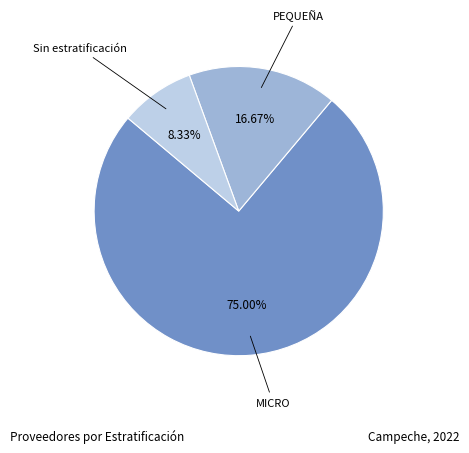

Is there any slice that represents more than half of the pie?

Yes